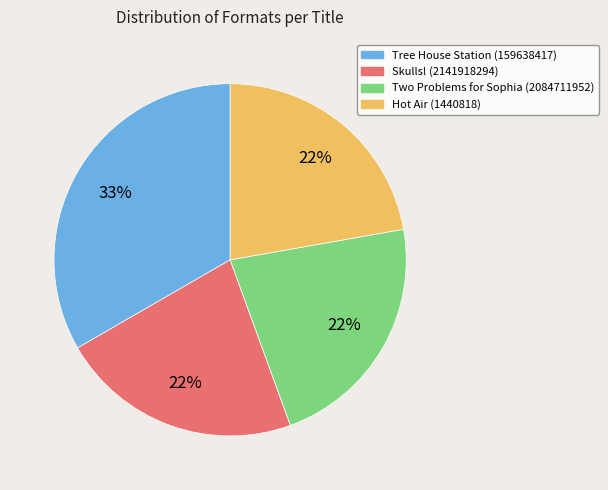

Is Tree House Station (159638417) the majority of the pie?

No